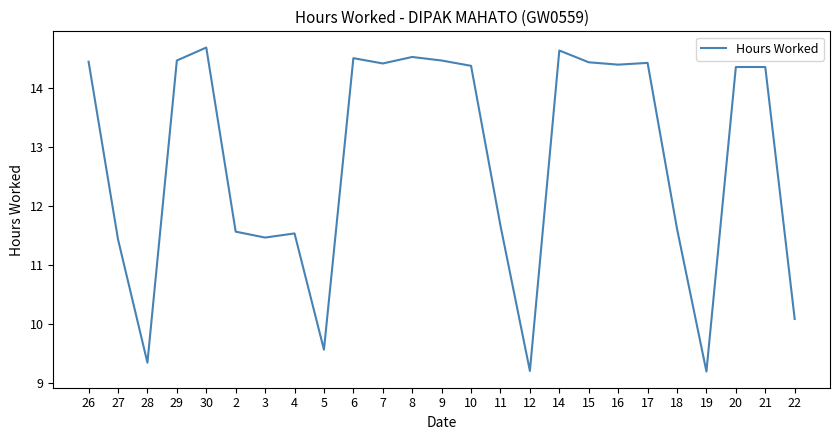

True or false: the data shows 14.4 at 17.

True